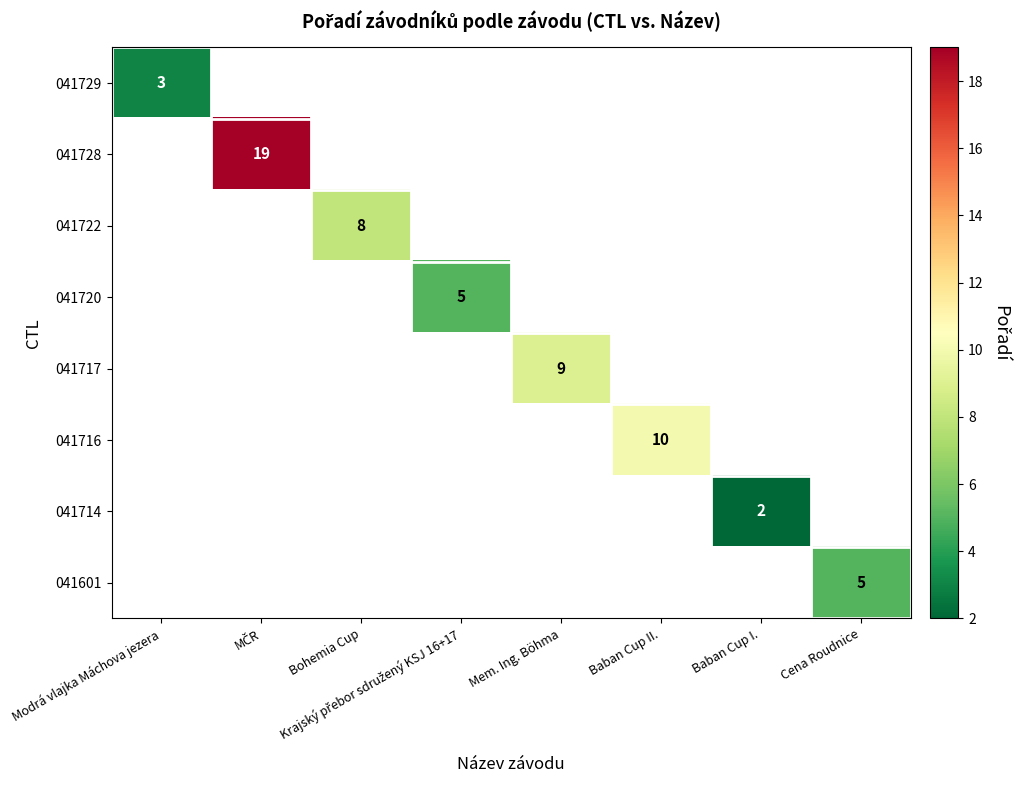

Which category has the highest value across all series?

MČR